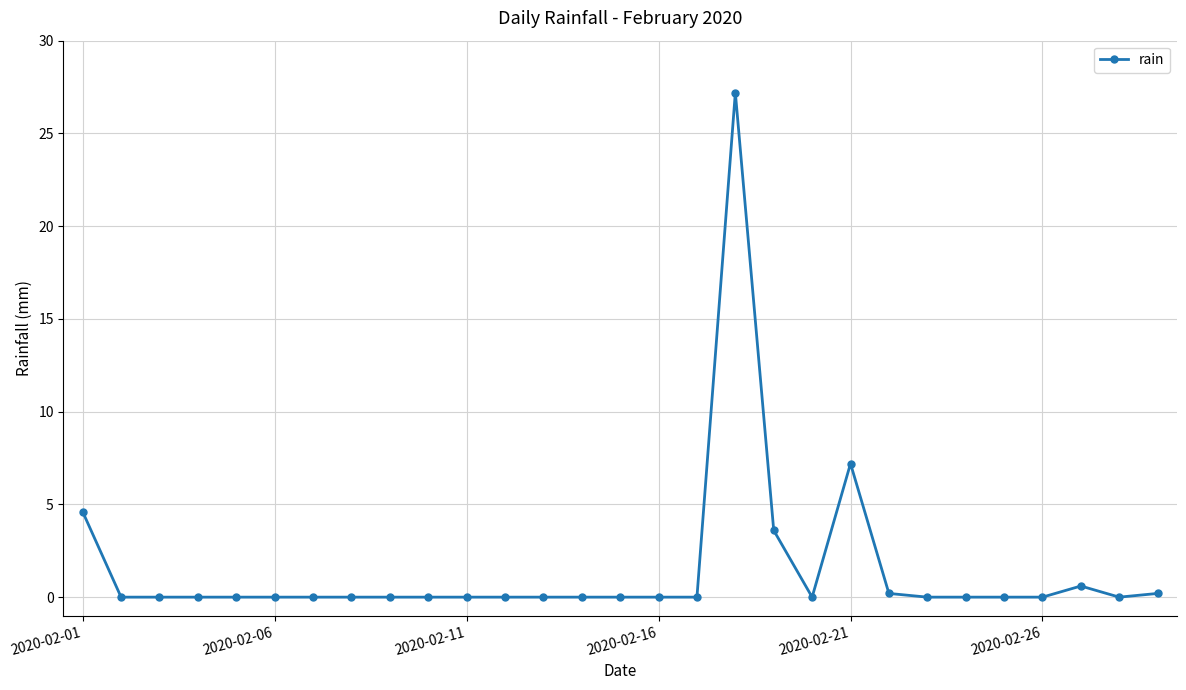

What is the maximum value shown in the chart?

27.2